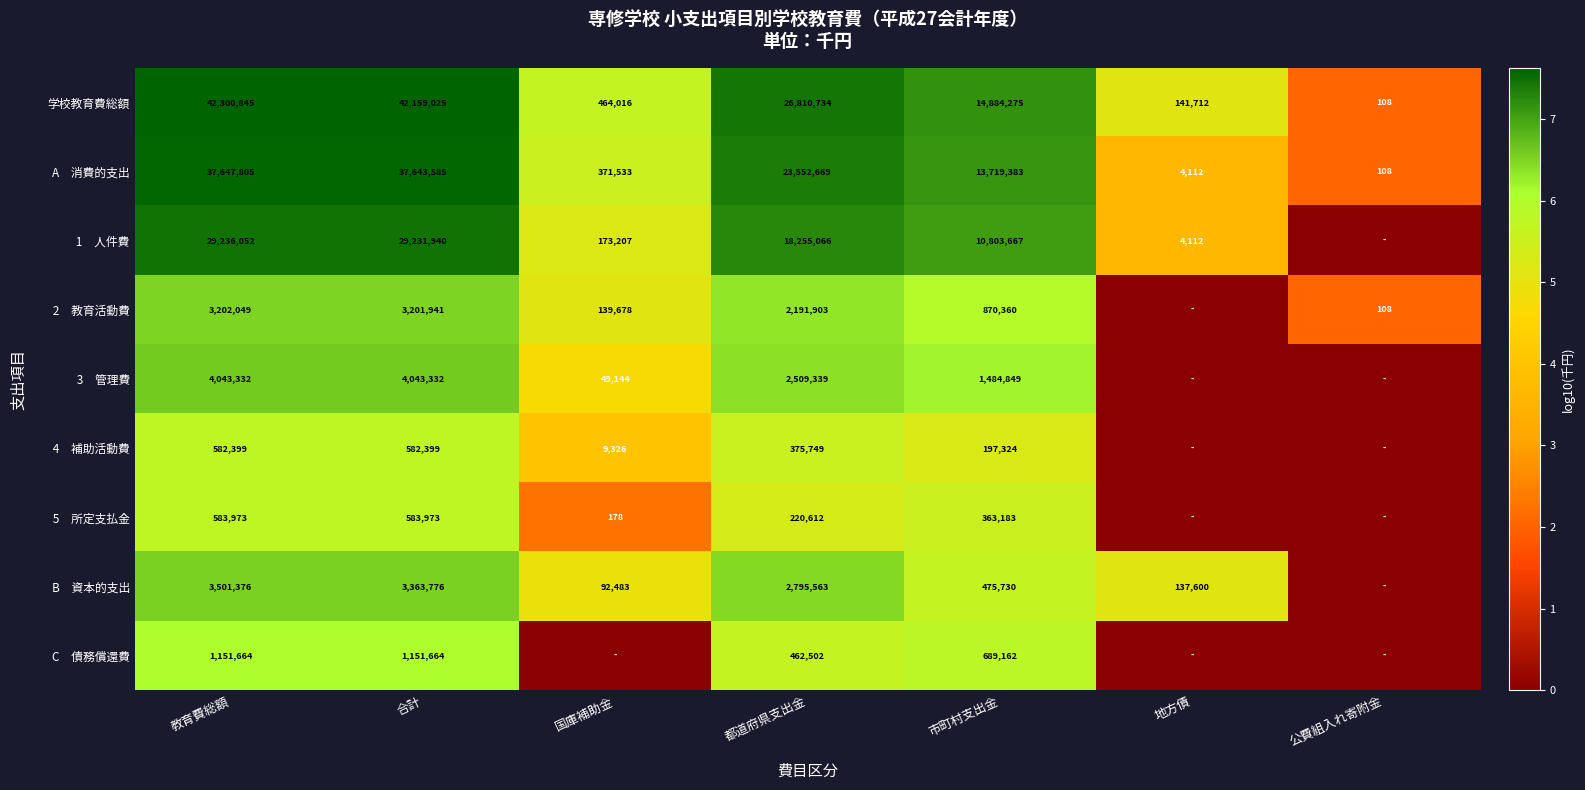

Is it true that 学校教育費総額 equals 170 at 公費組入れ寄附金?

False